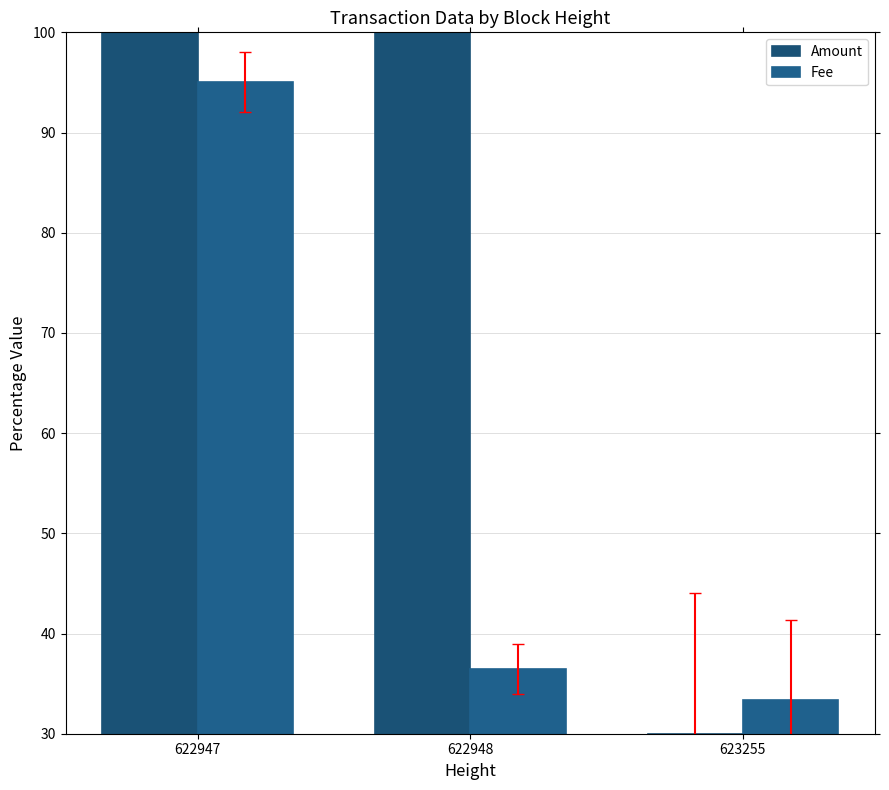

Reading left to right, transcribe all the data shown in this chart.

Amount: 125.0	125.0	30.0
Fee: 95.0	36.5	33.3